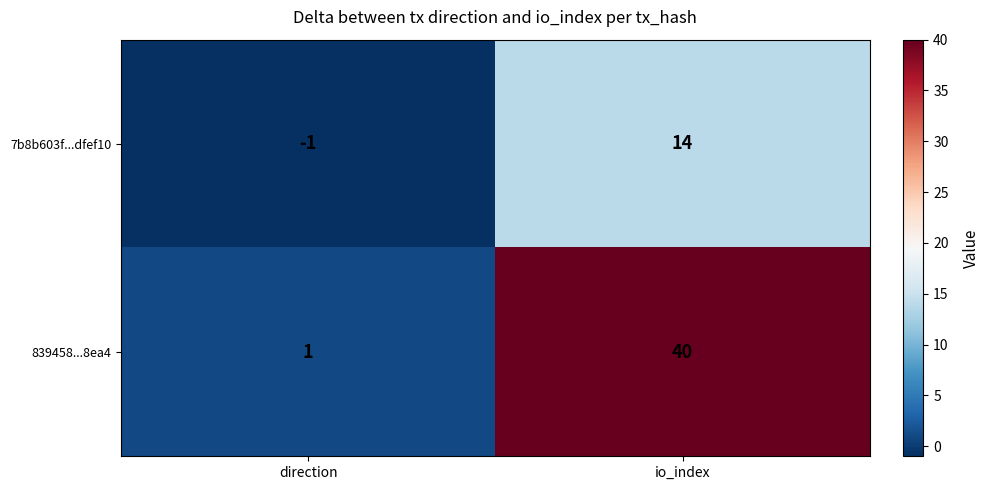

List the labels in order of 839458...8ea4 value, largest first.

io_index, direction